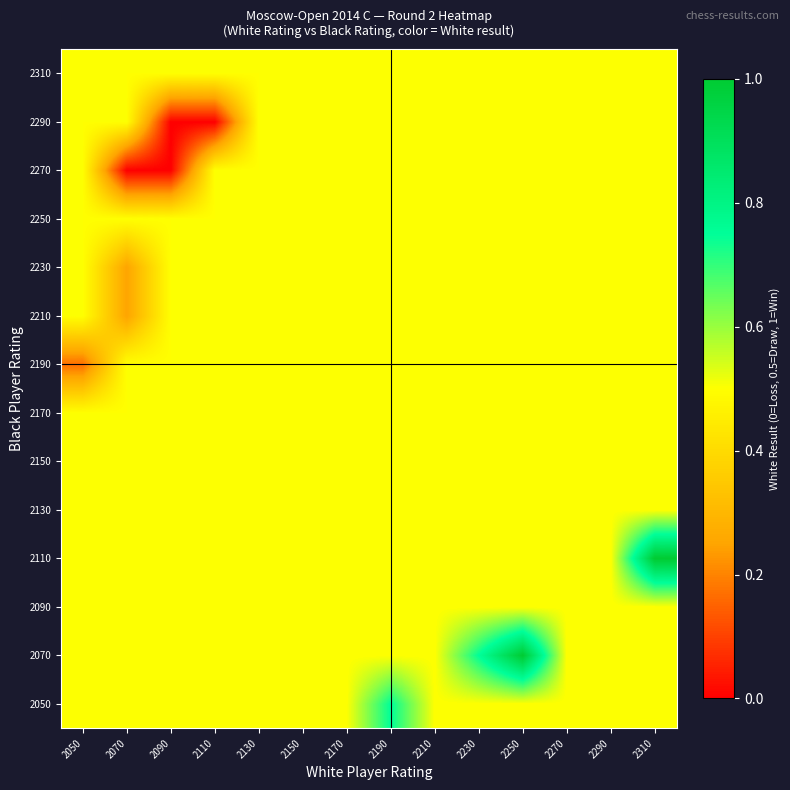

Reading left to right, transcribe all the data shown in this chart.

2050: 2050=0.5	2070=0.5	2090=0.5	2110=0.5	2130=0.5	2150=0.5	2170=0.5	2190=0.8	2210=0.5	2230=0.5	2250=0.5	2270=0.5	2290=0.5	2310=0.5
2070: 2050=0.5	2070=0.5	2090=0.5	2110=0.5	2130=0.5	2150=0.5	2170=0.5	2190=0.5	2210=0.5	2230=0.8	2250=1.0	2270=0.5	2290=0.5	2310=0.5
2090: 2050=0.5	2070=0.5	2090=0.5	2110=0.5	2130=0.5	2150=0.5	2170=0.5	2190=0.5	2210=0.5	2230=0.5	2250=0.5	2270=0.5	2290=0.5	2310=0.5
2110: 2050=0.5	2070=0.5	2090=0.5	2110=0.5	2130=0.5	2150=0.5	2170=0.5	2190=0.5	2210=0.5	2230=0.5	2250=0.5	2270=0.5	2290=0.5	2310=1.0
2130: 2050=0.5	2070=0.5	2090=0.5	2110=0.5	2130=0.5	2150=0.5	2170=0.5	2190=0.5	2210=0.5	2230=0.5	2250=0.5	2270=0.5	2290=0.5	2310=0.5
2150: 2050=0.5	2070=0.5	2090=0.5	2110=0.5	2130=0.5	2150=0.5	2170=0.5	2190=0.5	2210=0.5	2230=0.5	2250=0.5	2270=0.5	2290=0.5	2310=0.5
2170: 2050=0.5	2070=0.5	2090=0.5	2110=0.5	2130=0.5	2150=0.5	2170=0.5	2190=0.5	2210=0.5	2230=0.5	2250=0.5	2270=0.5	2290=0.5	2310=0.5
2190: 2050=0.2	2070=0.5	2090=0.5	2110=0.5	2130=0.5	2150=0.5	2170=0.5	2190=0.5	2210=0.5	2230=0.5	2250=0.5	2270=0.5	2290=0.5	2310=0.5
2210: 2050=0.5	2070=0.2	2090=0.5	2110=0.5	2130=0.5	2150=0.5	2170=0.5	2190=0.5	2210=0.5	2230=0.5	2250=0.5	2270=0.5	2290=0.5	2310=0.5
2230: 2050=0.5	2070=0.2	2090=0.5	2110=0.5	2130=0.5	2150=0.5	2170=0.5	2190=0.5	2210=0.5	2230=0.5	2250=0.5	2270=0.5	2290=0.5	2310=0.5
2250: 2050=0.5	2070=0.5	2090=0.5	2110=0.5	2130=0.5	2150=0.5	2170=0.5	2190=0.5	2210=0.5	2230=0.5	2250=0.5	2270=0.5	2290=0.5	2310=0.5
2270: 2050=0.5	2070=0.0	2090=0.0	2110=0.5	2130=0.5	2150=0.5	2170=0.5	2190=0.5	2210=0.5	2230=0.5	2250=0.5	2270=0.5	2290=0.5	2310=0.5
2290: 2050=0.5	2070=0.5	2090=0.0	2110=0.0	2130=0.5	2150=0.5	2170=0.5	2190=0.5	2210=0.5	2230=0.5	2250=0.5	2270=0.5	2290=0.5	2310=0.5
2310: 2050=0.5	2070=0.5	2090=0.5	2110=0.5	2130=0.5	2150=0.5	2170=0.5	2190=0.5	2210=0.5	2230=0.5	2250=0.5	2270=0.5	2290=0.5	2310=0.5